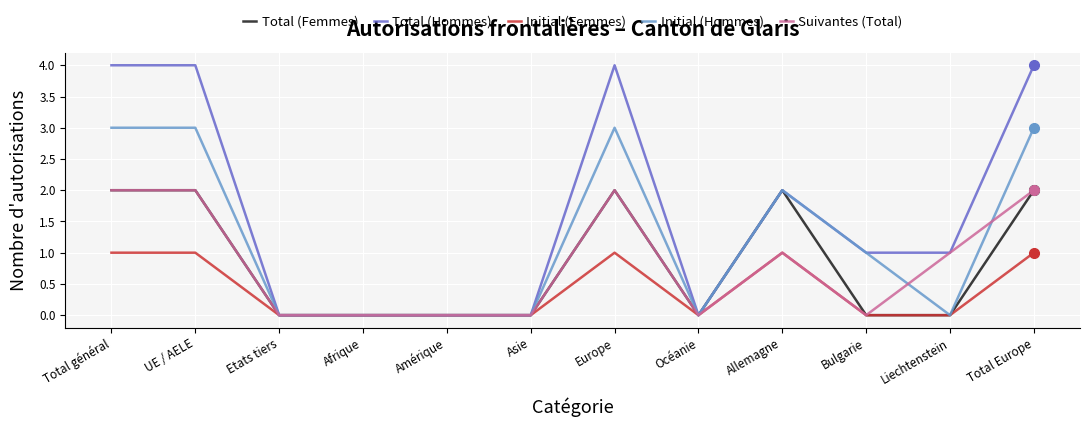

What are all the series names shown in the legend?

Total (Femmes), Total (Hommes), Initial (Femmes), Initial (Hommes), Suivantes (Total)